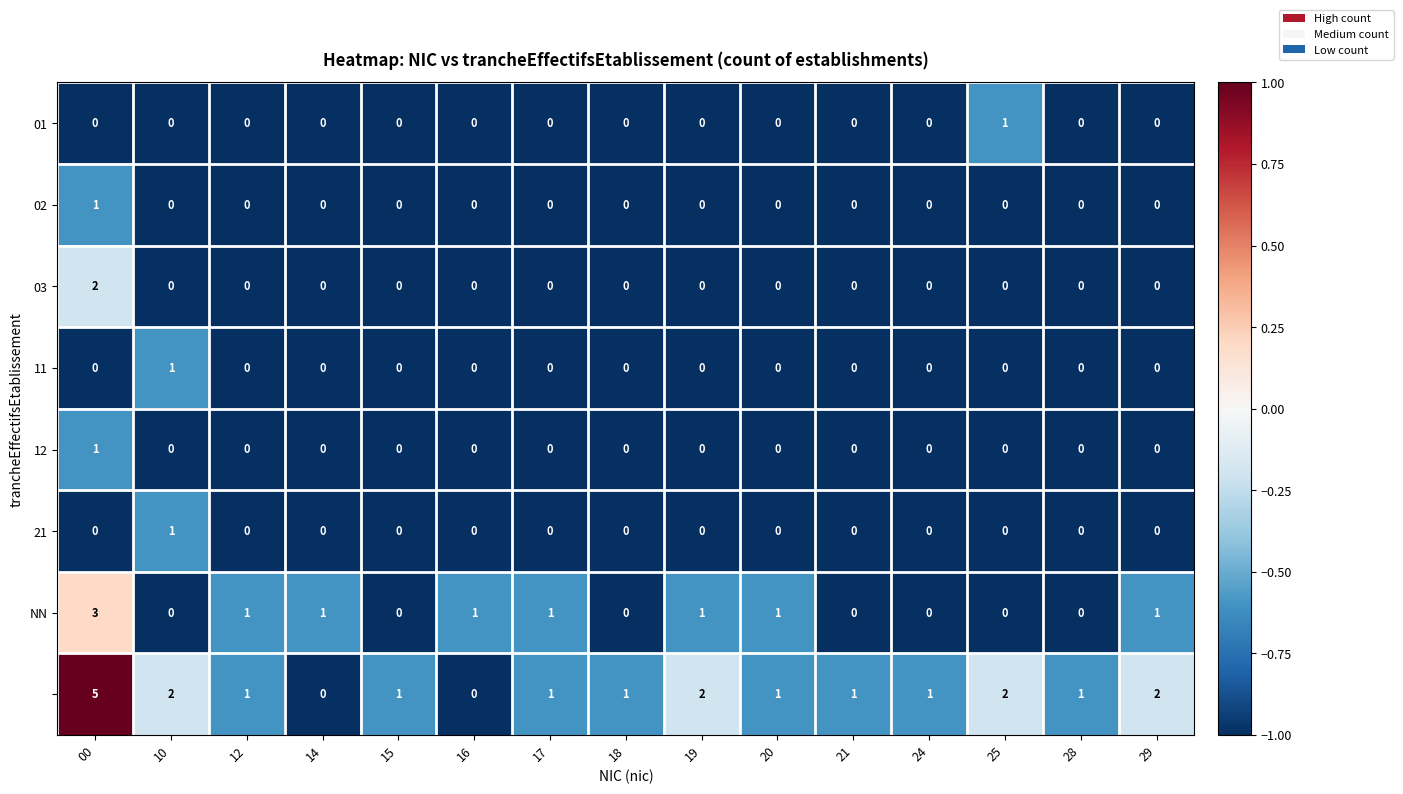

At which category is the sum across all series the highest?

00